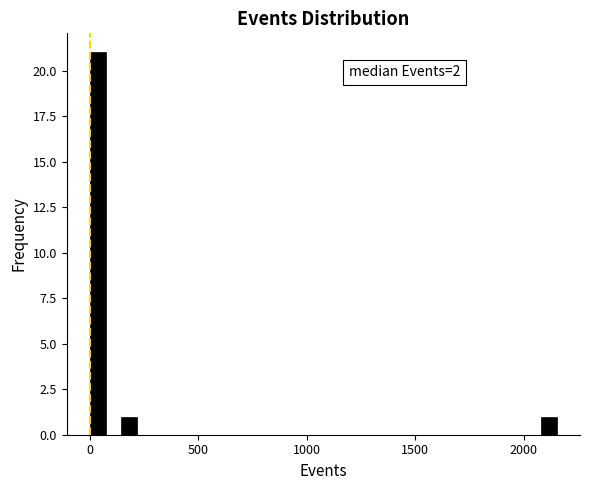

Around what value on the x-axis is the tallest bar? Give the approximate position of its centre, as read against the axis.

50